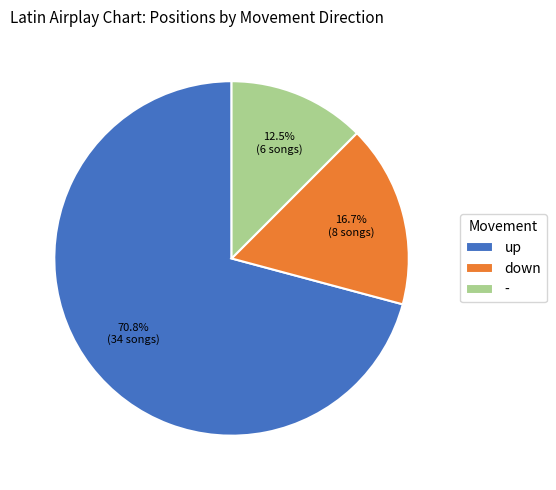

To the nearest percent, what is the difference between the up and - slice percentages?

58%